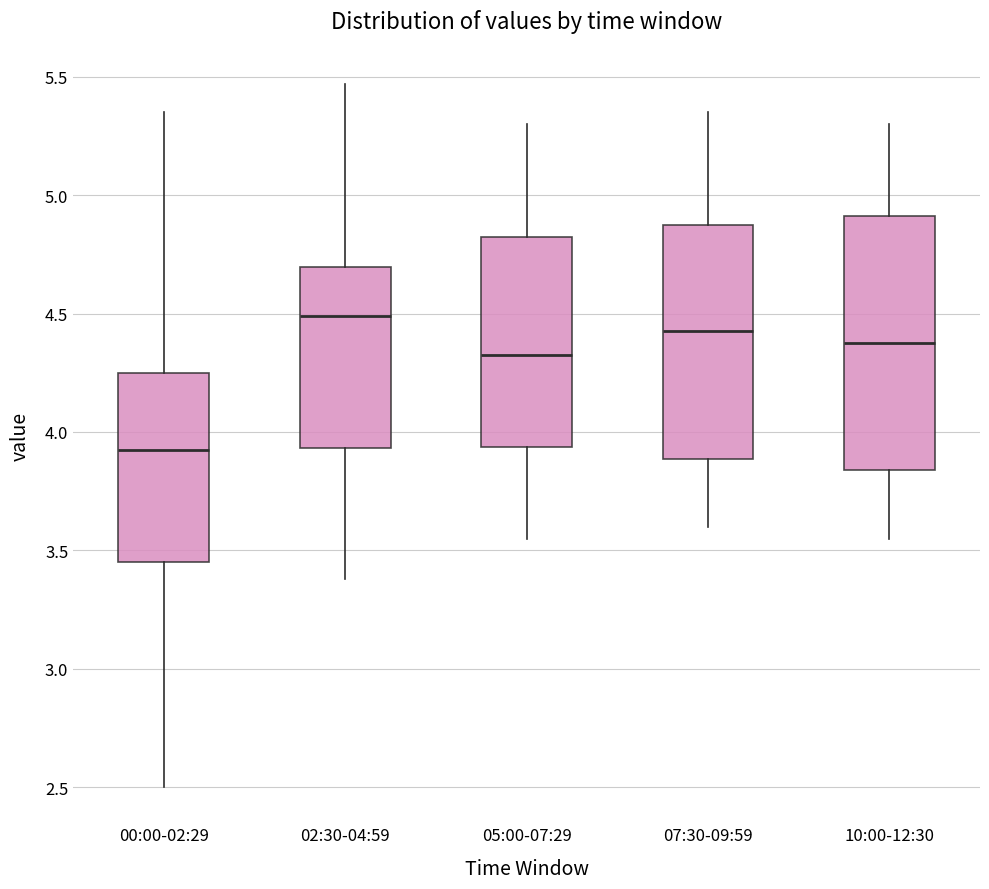

Which box has the highest median line?

02:30-04:59